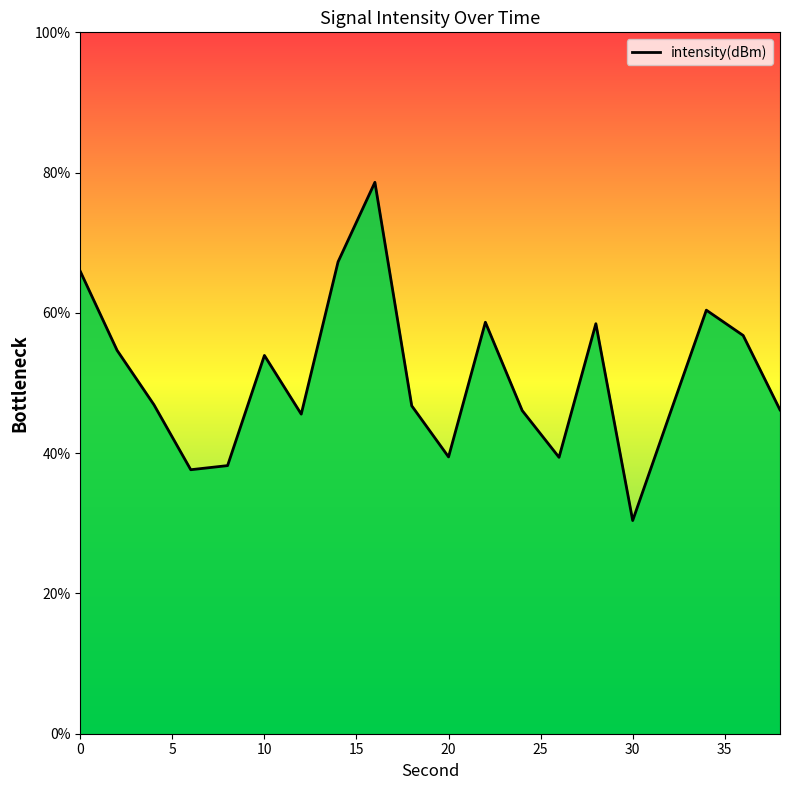

What is the maximum value shown in the chart?

78.6